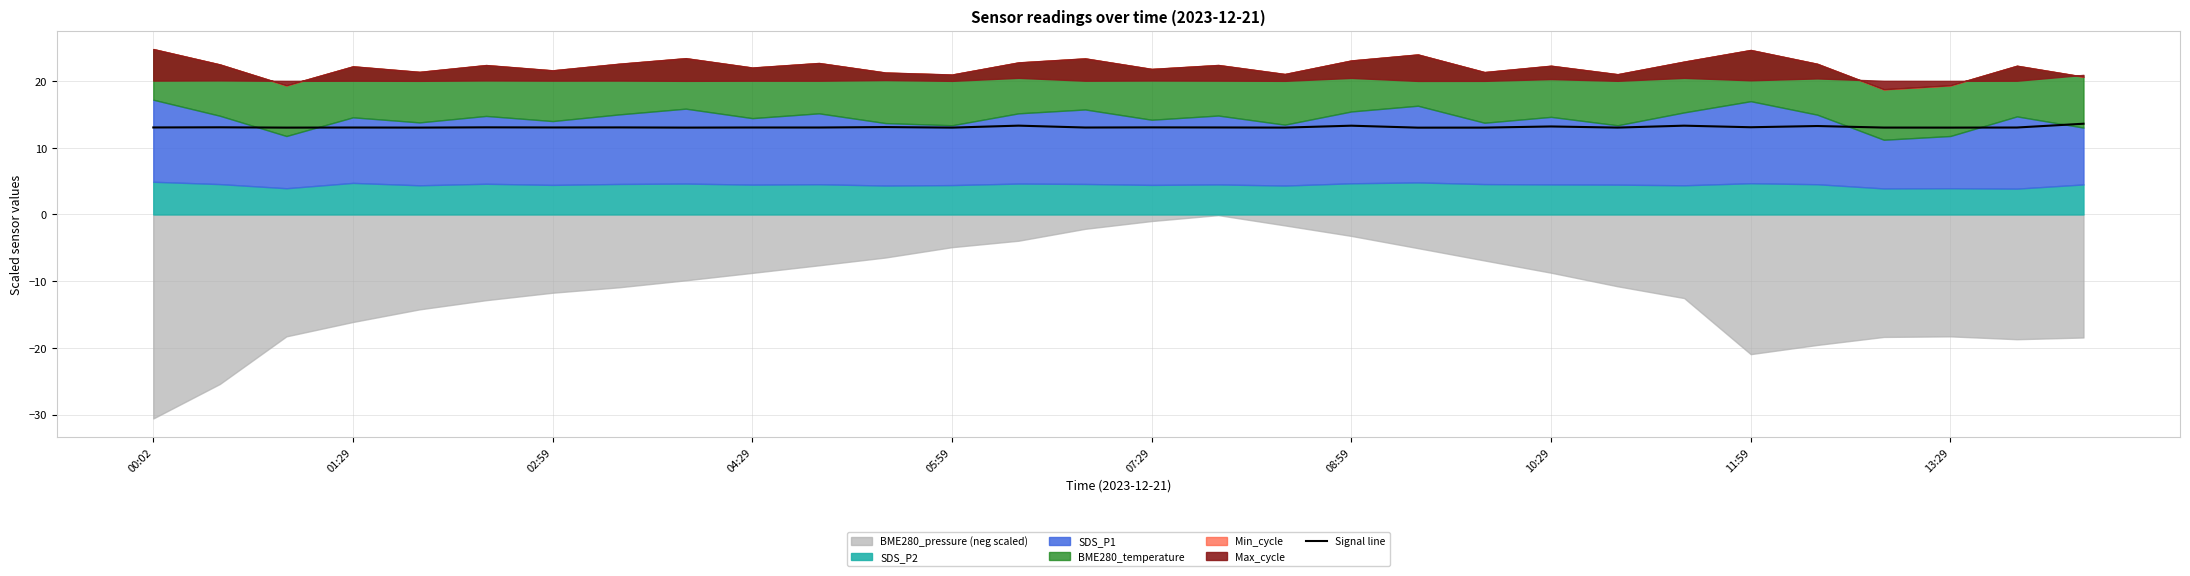

The Signal line series shows 21.1 at 08:59. True or false?

False